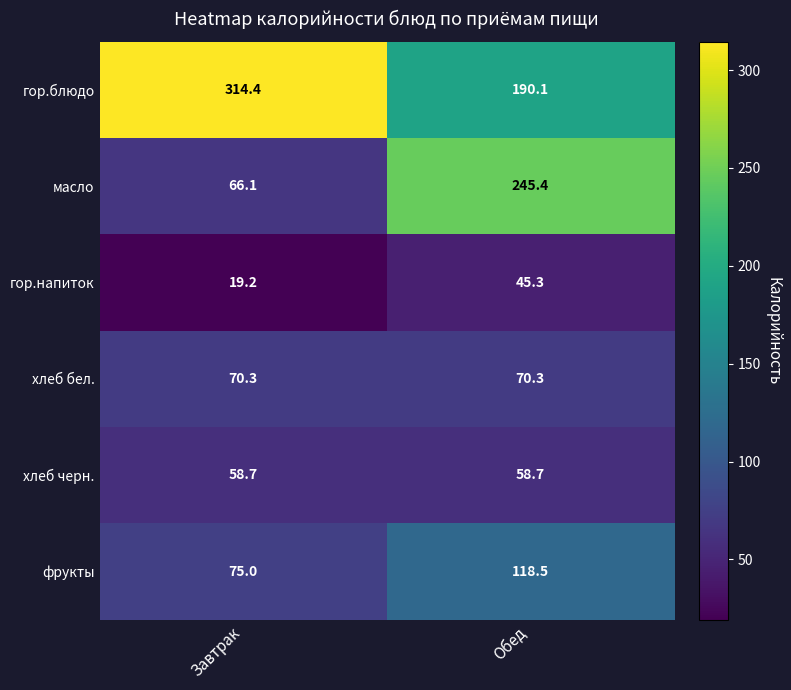

What is the greatest value displayed?

314.4